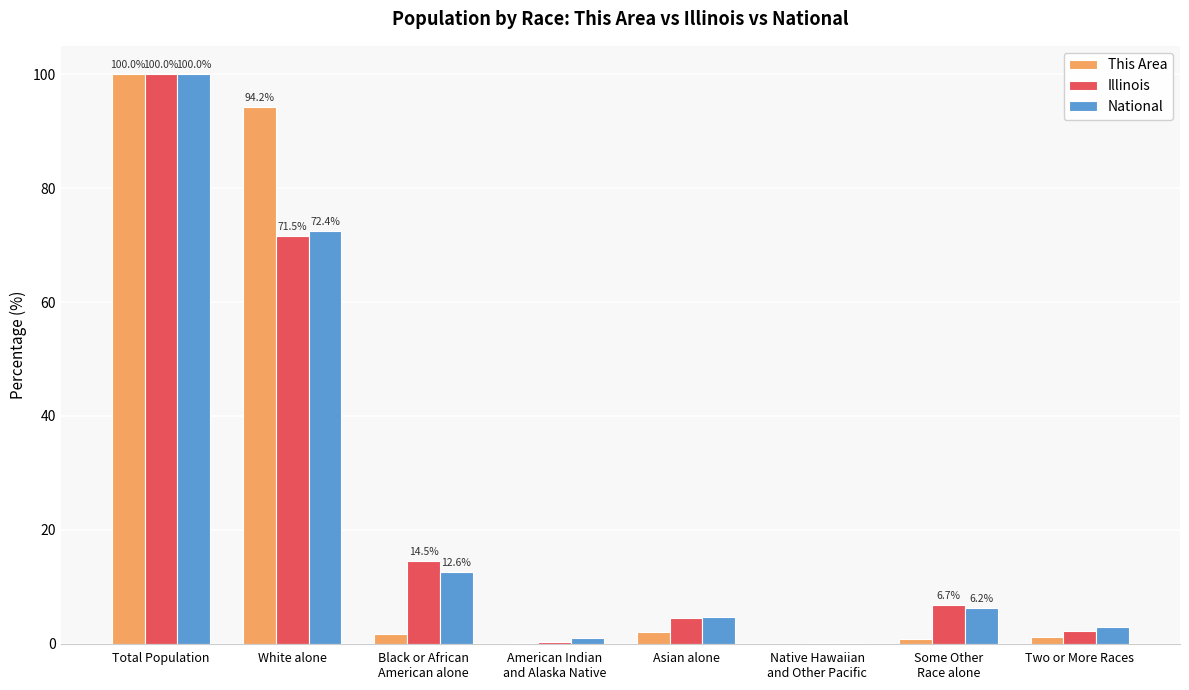

What is the average value of the National series?

25.0